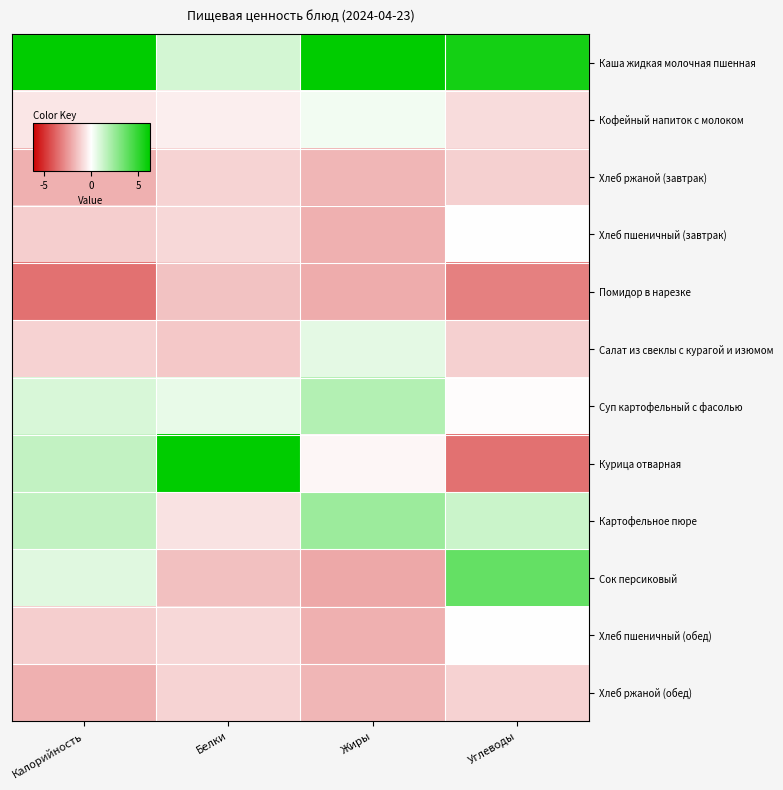

At how many categories does at least one series exceed 0?

4